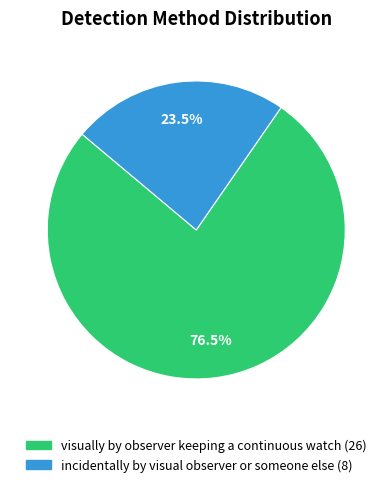

Which has a higher value, visually by observer keeping a continuous watch or incidentally by visual observer or someone else?

visually by observer keeping a continuous watch